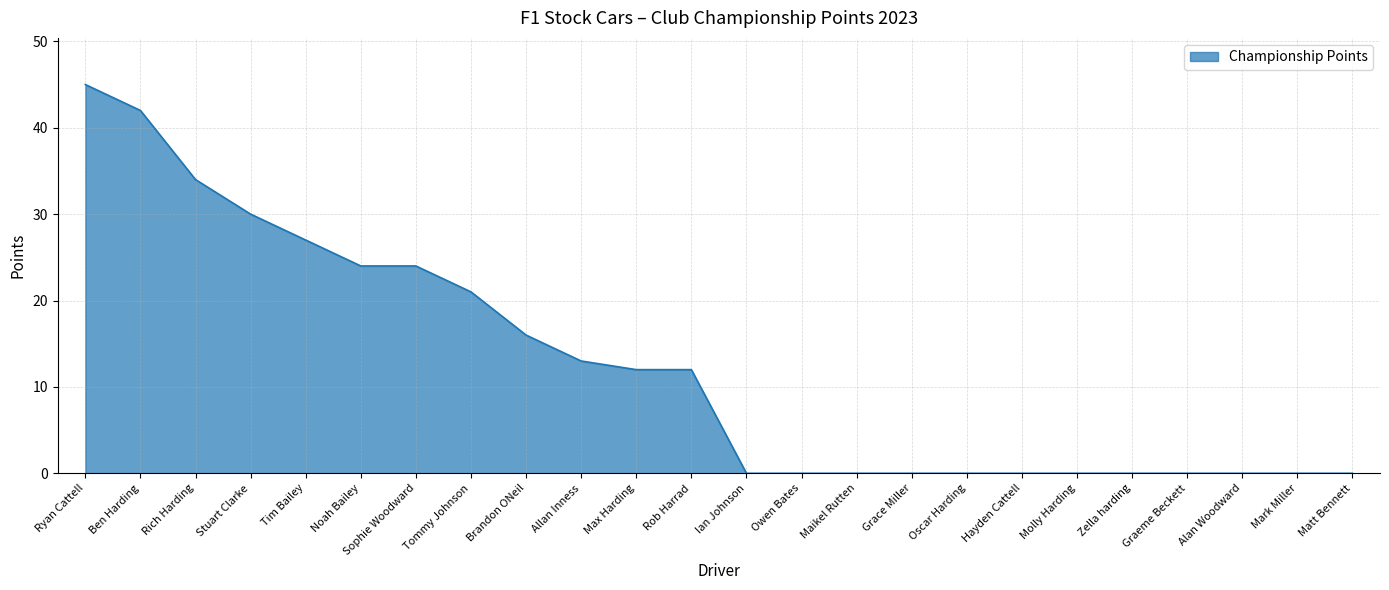

What is the sum of the values at Brandon ONeil and Zella harding?

16